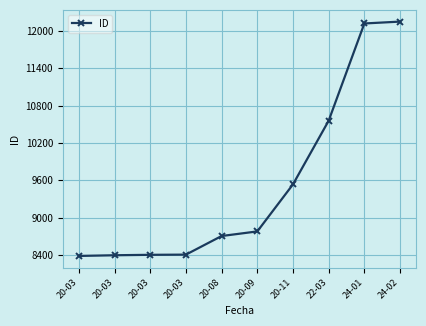

How many lines are shown in the chart?

1